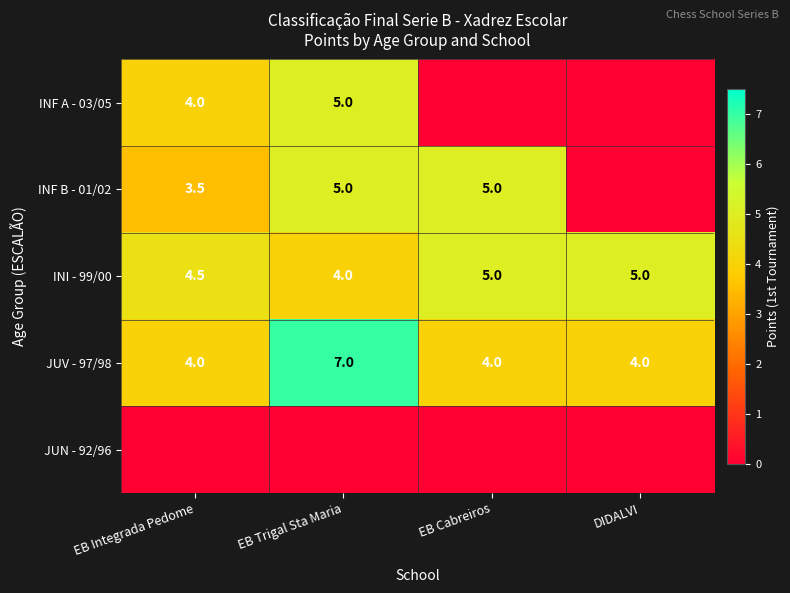

What is the difference between the INF B - 01/02 values at EB Integrada Pedome and EB Trigal Sta Maria?

1.5